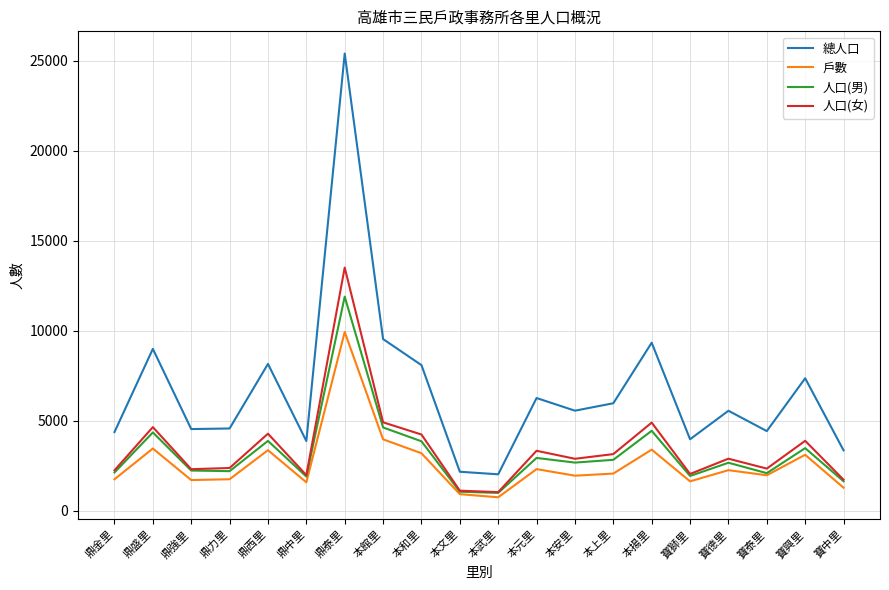

True or false: 人口(女) has a value of 3143 at 本上里.

True